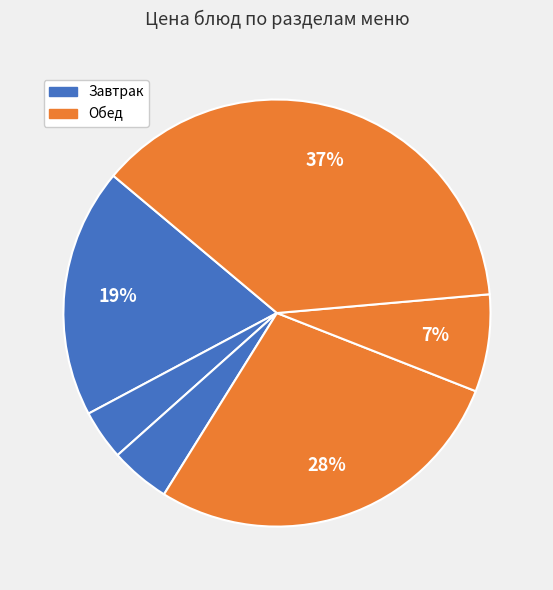

How many slices are in this pie chart?

6